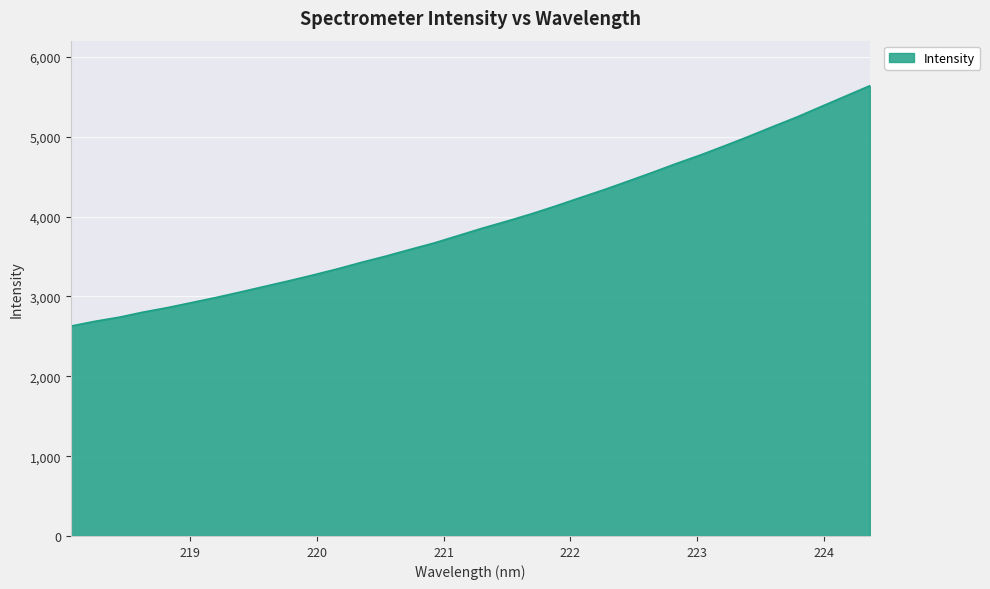

What is the difference between the maximum and minimum values?

3011.5